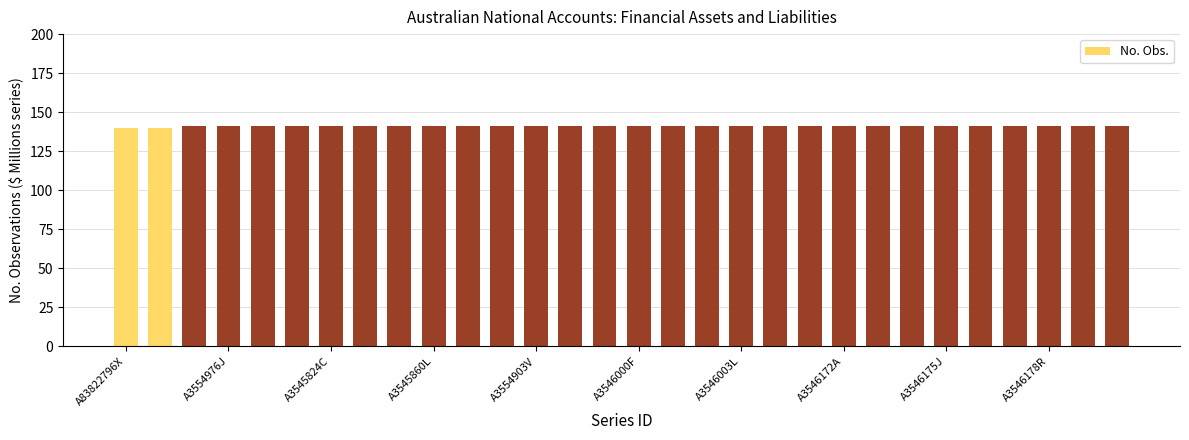

What is the smallest value displayed?

140